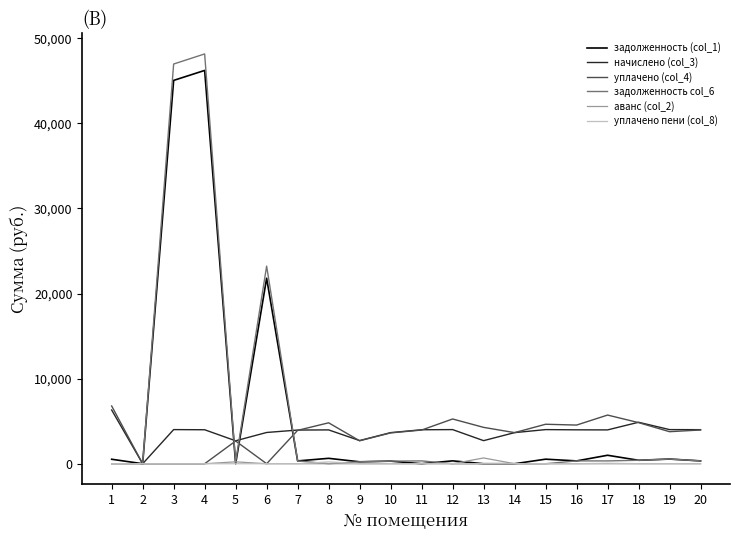

What is the maximum value shown in the chart?

48147.0